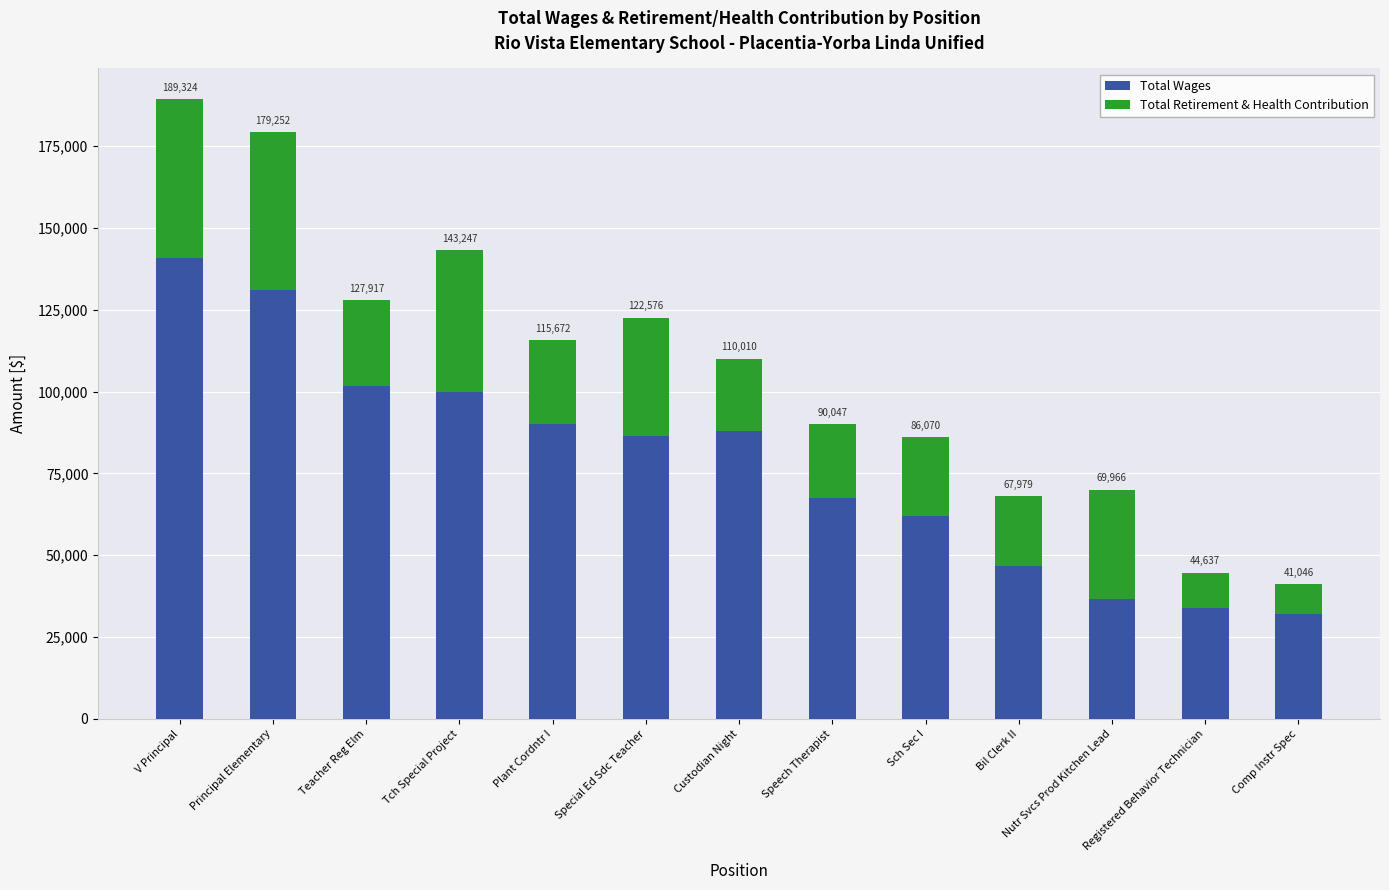

What position from the left is Special Ed Sdc Teacher?

6